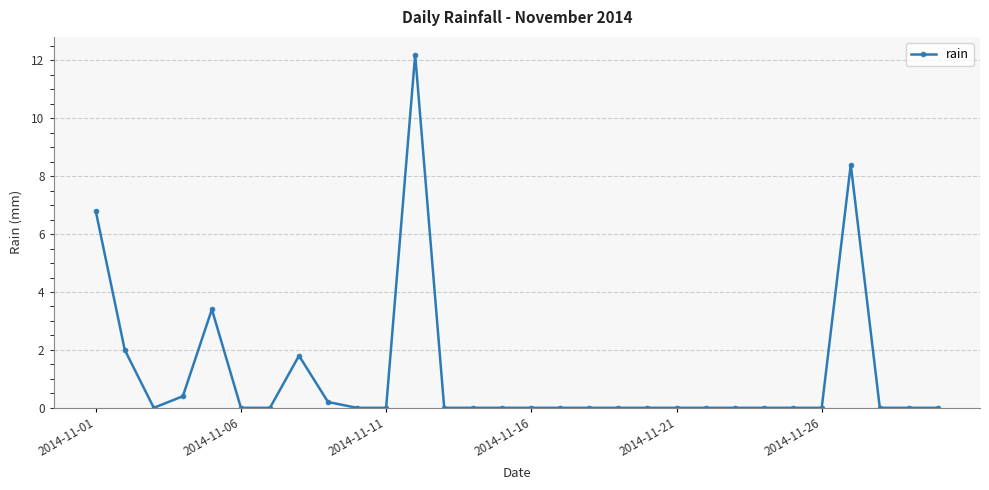

True or false: the data has more than 2 interior local peaks.

True